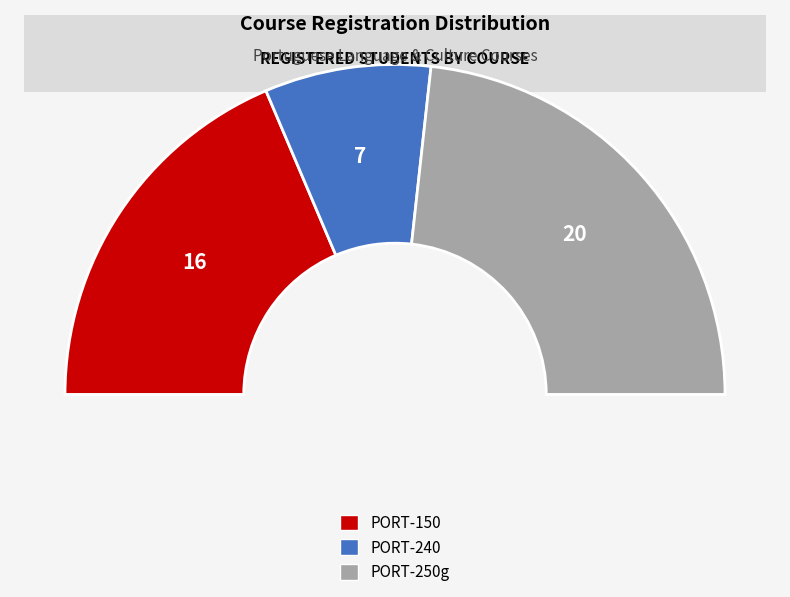

What percentage is the PORT-240 slice, to the nearest percent?

16%